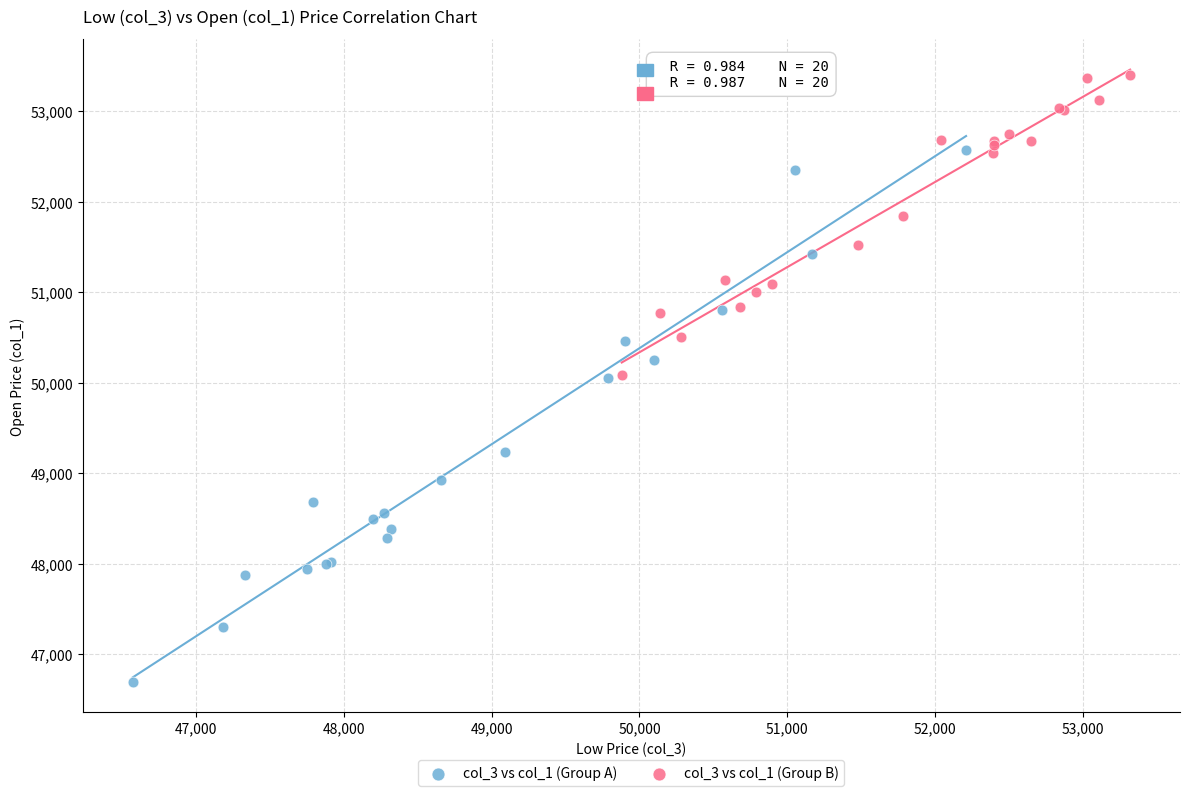

Which series has the widest spread of Y values?

col_3 vs col_1 (Group A)